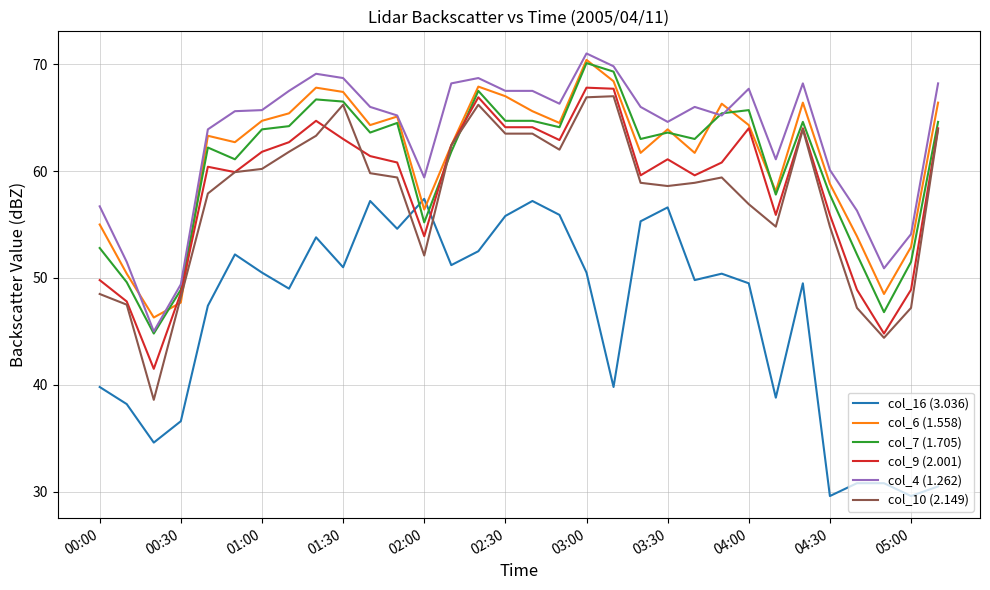

What is the highest value of the col_10 (2.149) series?

67.0